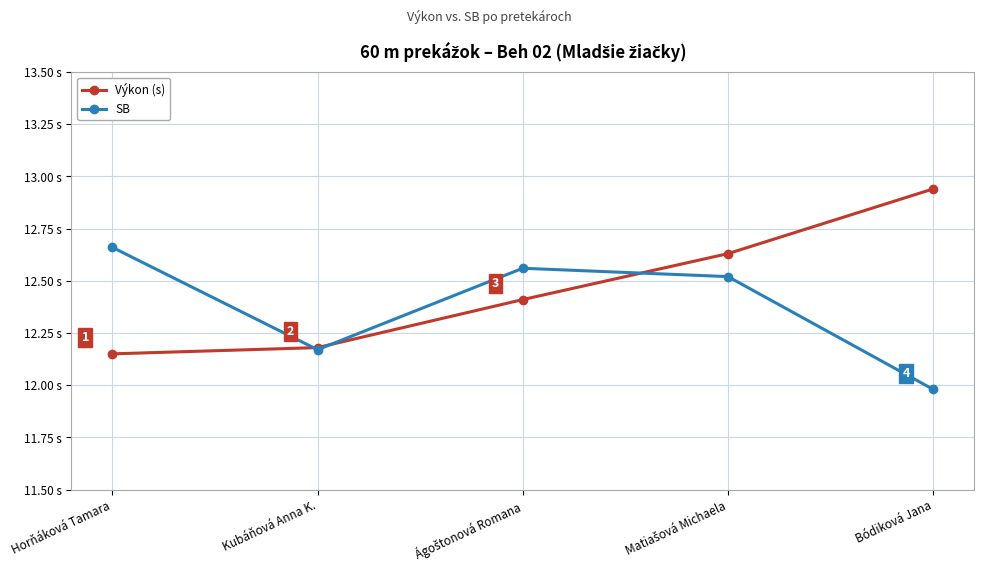

What are all the series names shown in the legend?

Výkon (s), SB